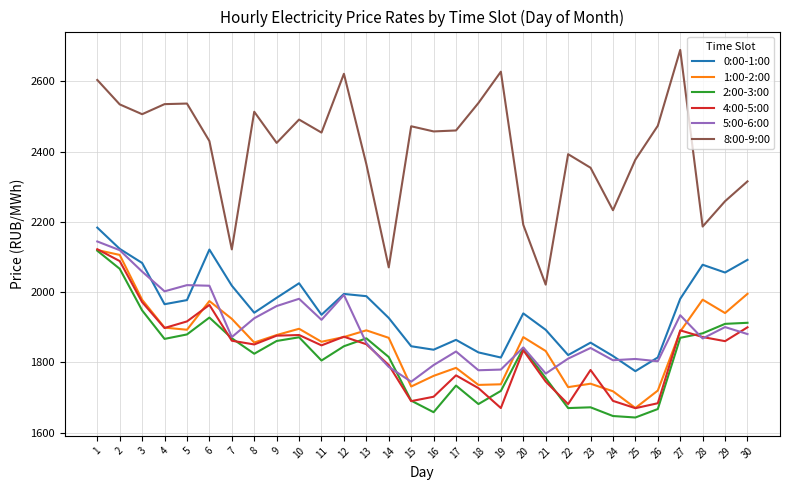

At which label does 5:00-6:00 reach its peak?

1